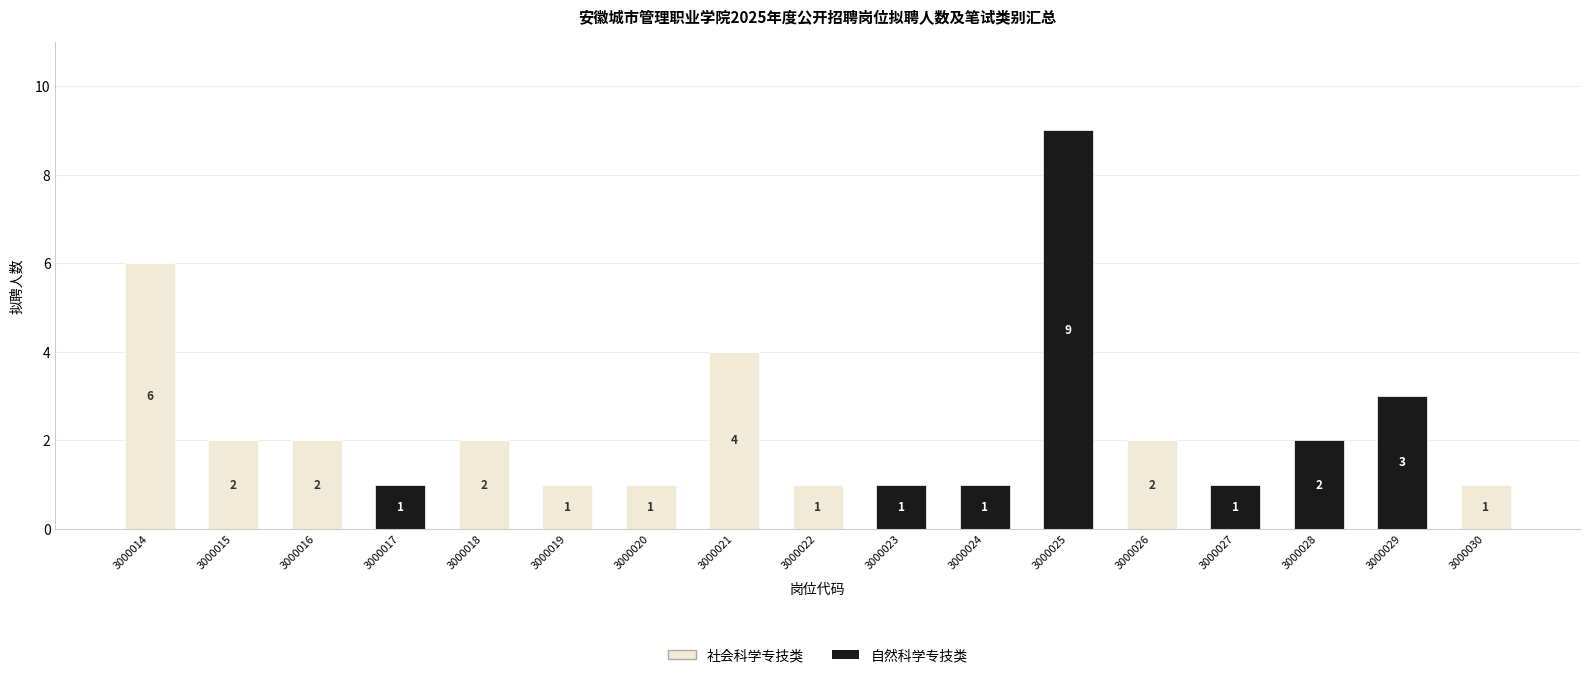

At which label does 社会科学专技类 first exceed 1?

3000014